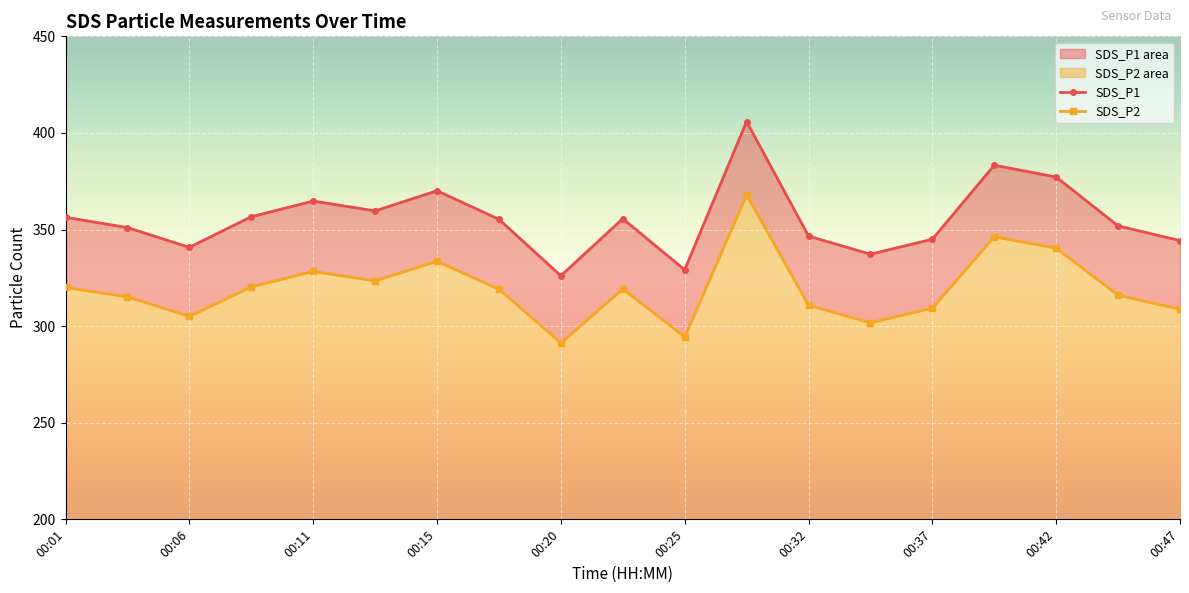

The SDS_P1 series shows 105.1 at 00:06. True or false?

False